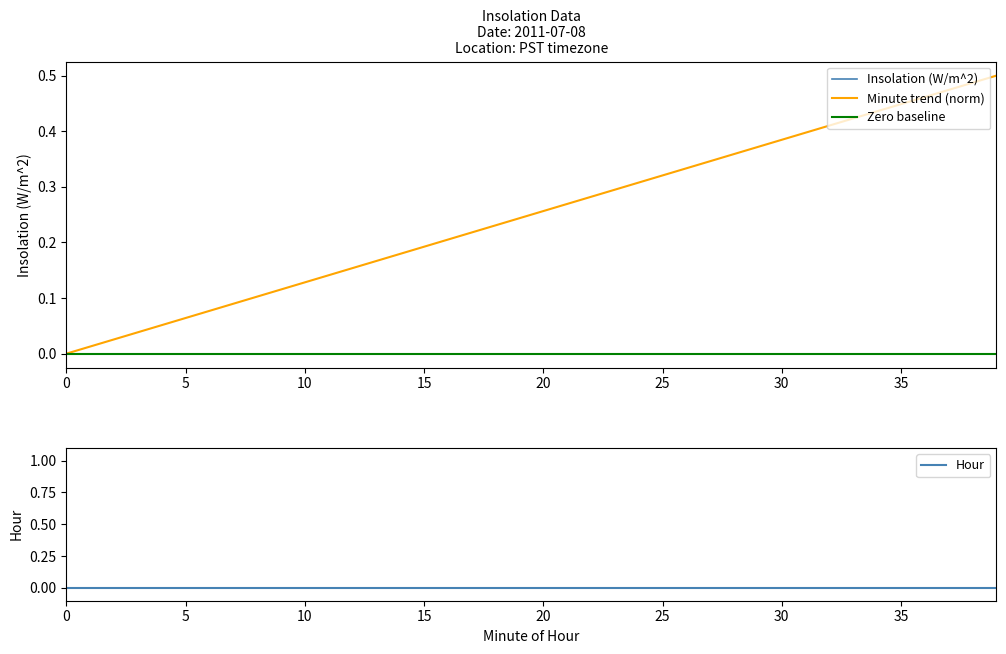

At 20, list the series in order from smallest to largest.

Insolation (W/m^2), Zero baseline, Hour, Minute trend (norm)